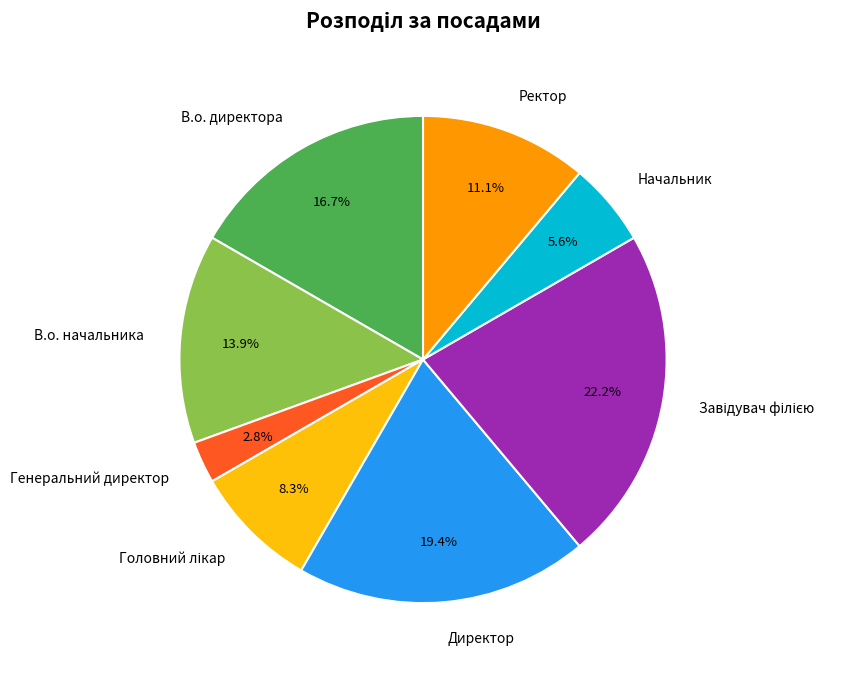

How many slices are in this pie chart?

8